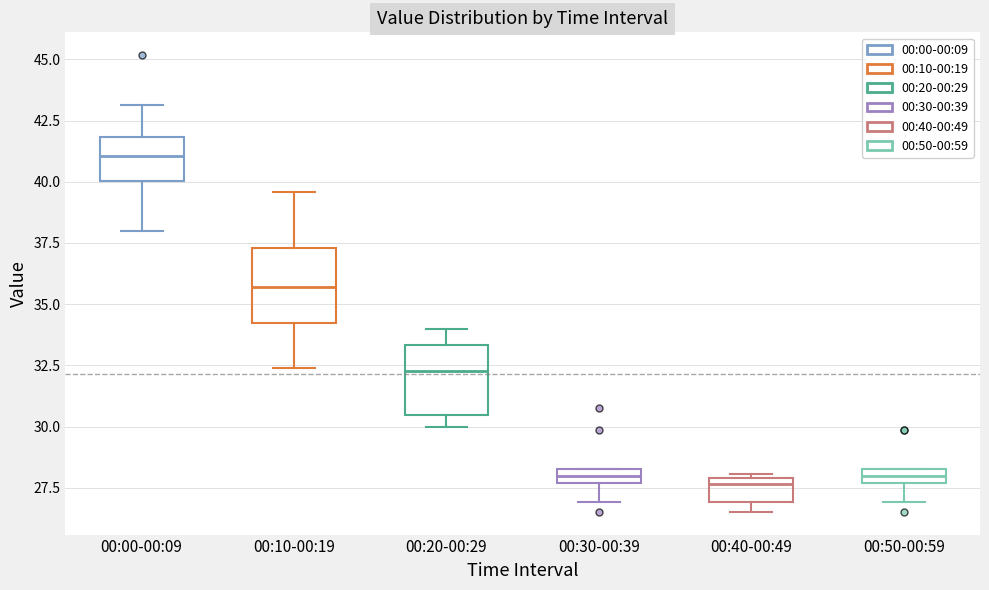

Where does the median line of the box for 00:50-00:59 sit on the y-axis? The values are not printed on the chart, so give them approximately, as read against the axis.

28.0